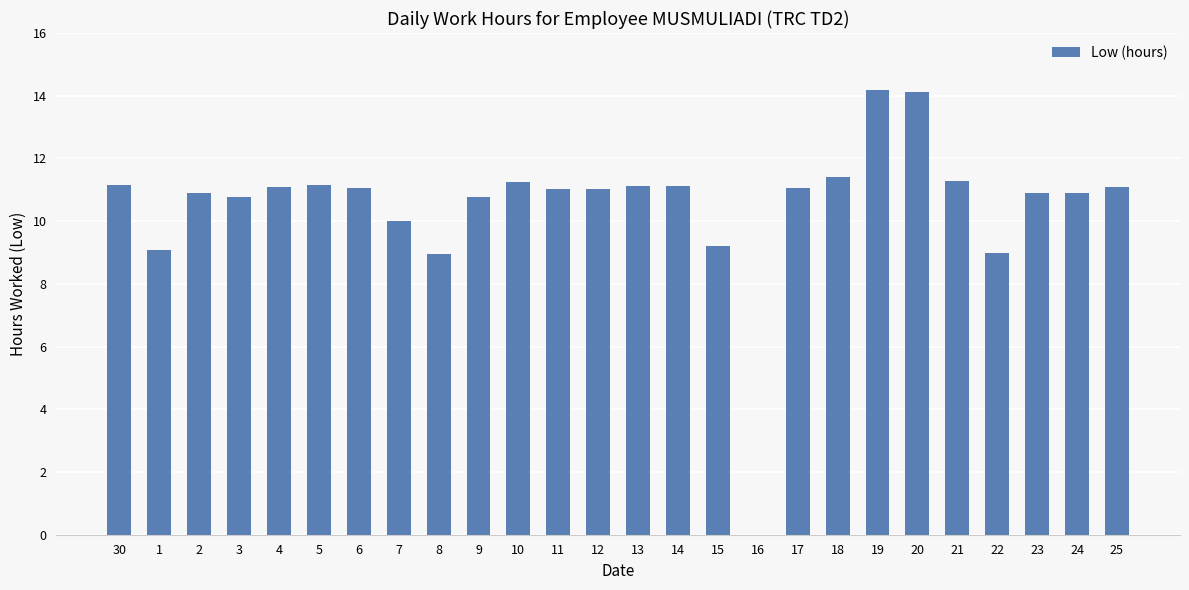

What is the sum of the values at 10 and 1?

20.4